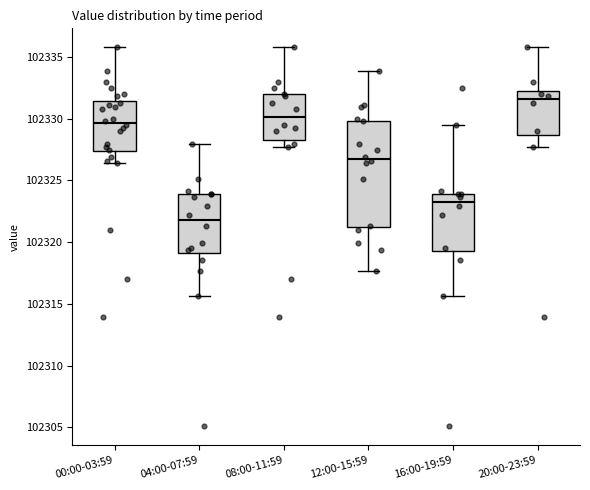

Which box's median line is the highest?

20:00-23:59